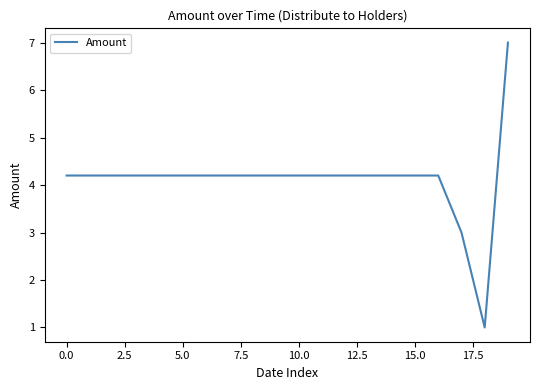

What is the minimum value shown in the chart?

1.0